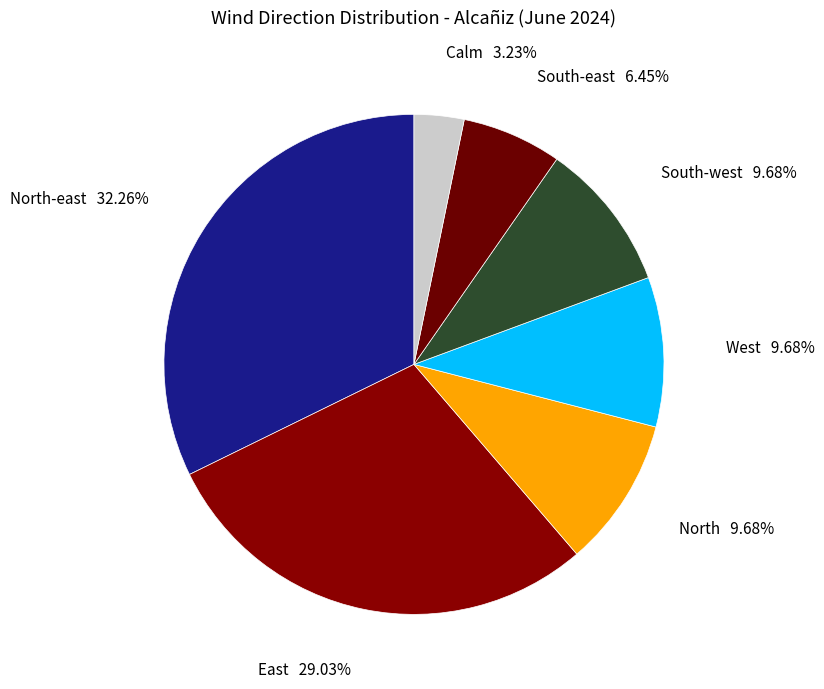

Is there a majority slice in this chart?

No